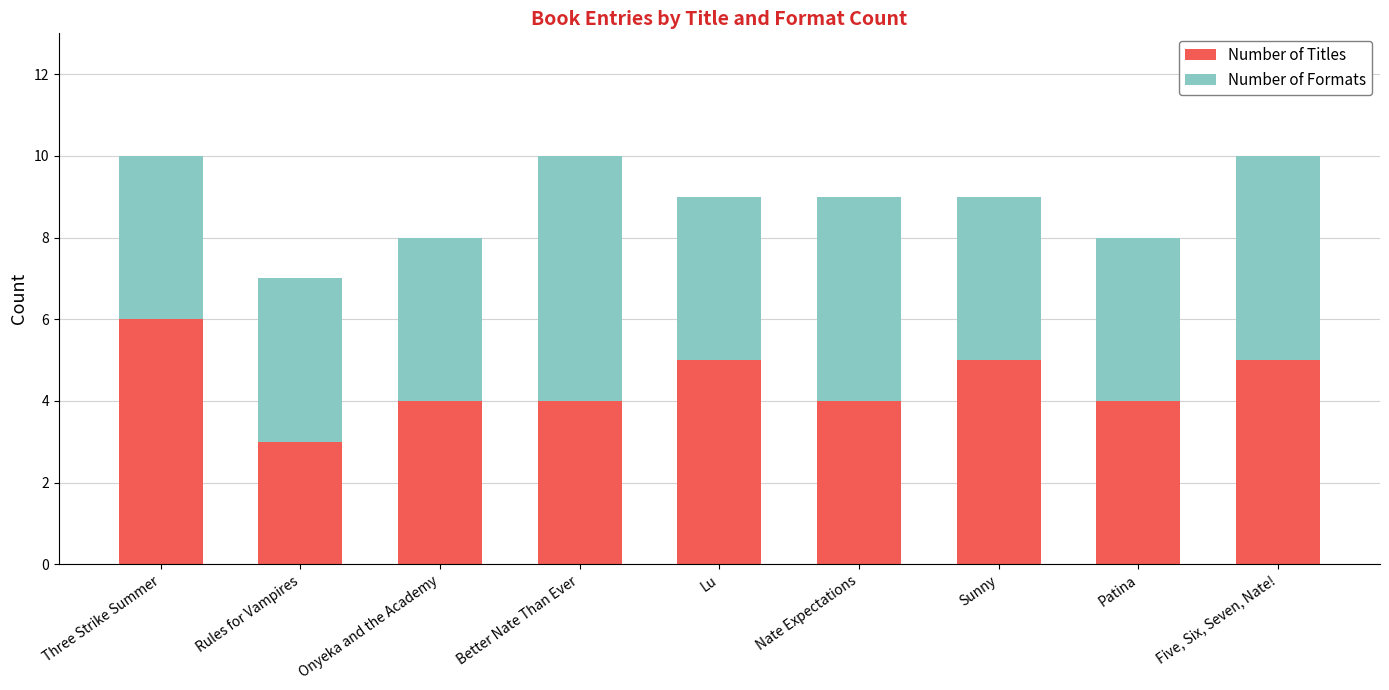

What is the total value across all series at Patina?

8